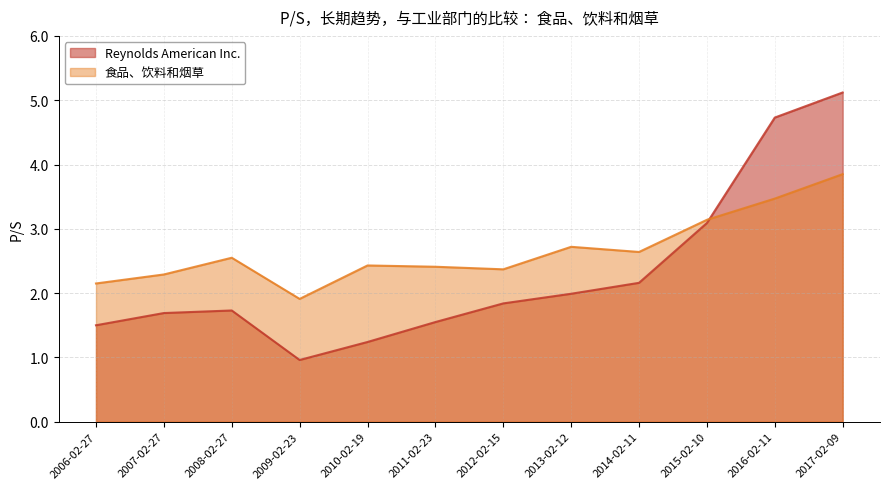

How many data points in 食品、饮料和烟草 are above 2?

11